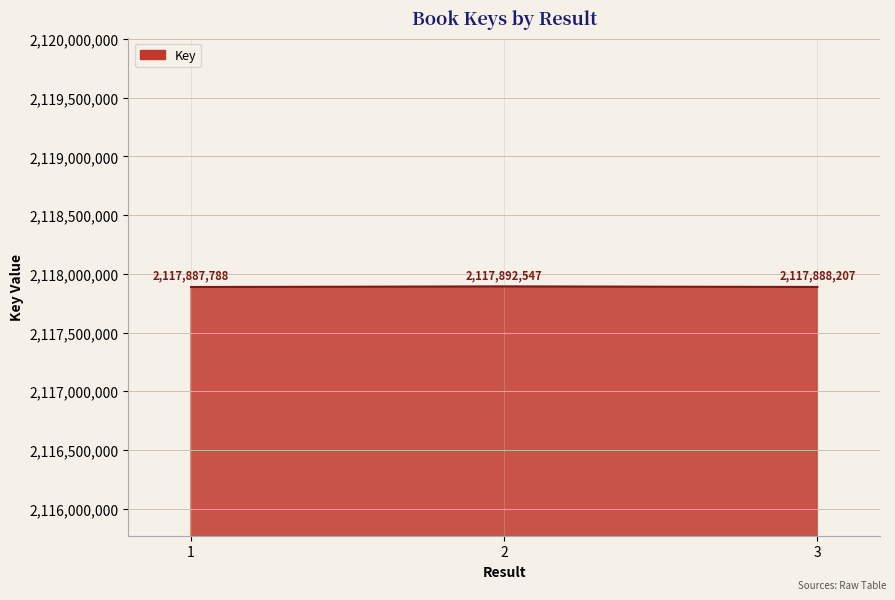

List the labels in order of value, smallest first.

1, 3, 2